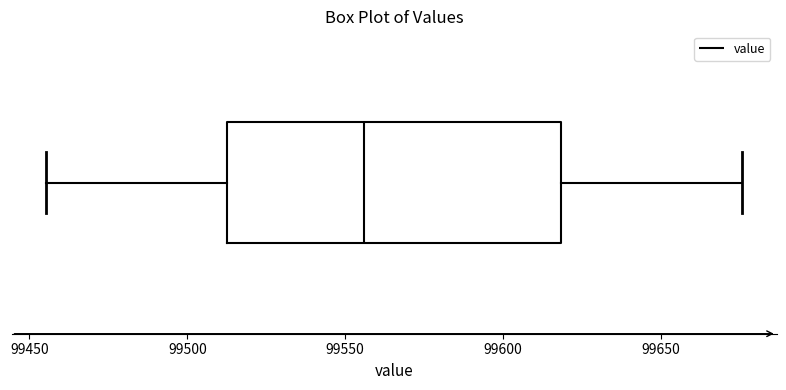

Read this box plot against the x-axis: the position of the median line, the range covered by the box, and the ends of both whiskers. The values are not printed on the chart, so give them approximately, as read against the axis.

median 99555, box 99510 to 99620, whiskers 99455 to 99675